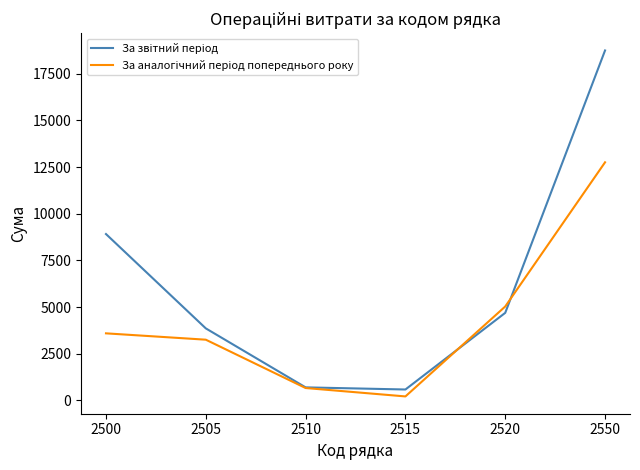

Which label corresponds to the largest value in the chart?

2550